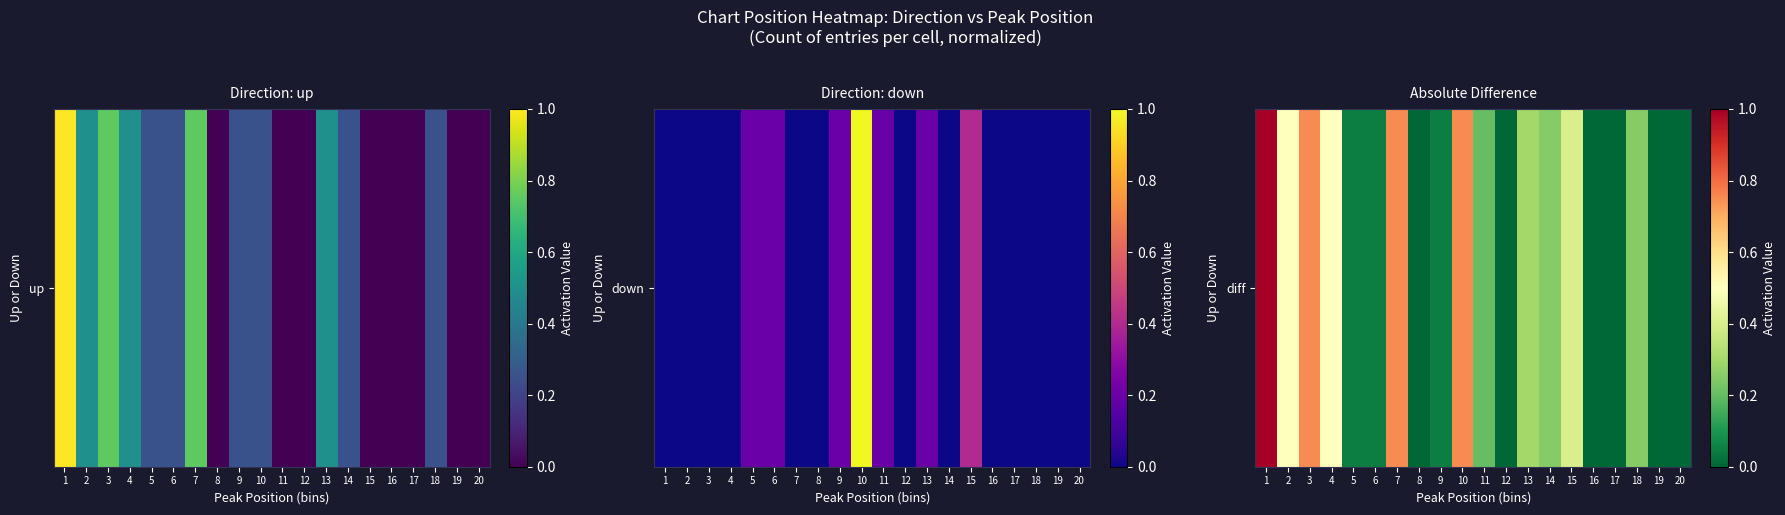

Which has a higher value, 12 or 9?

9